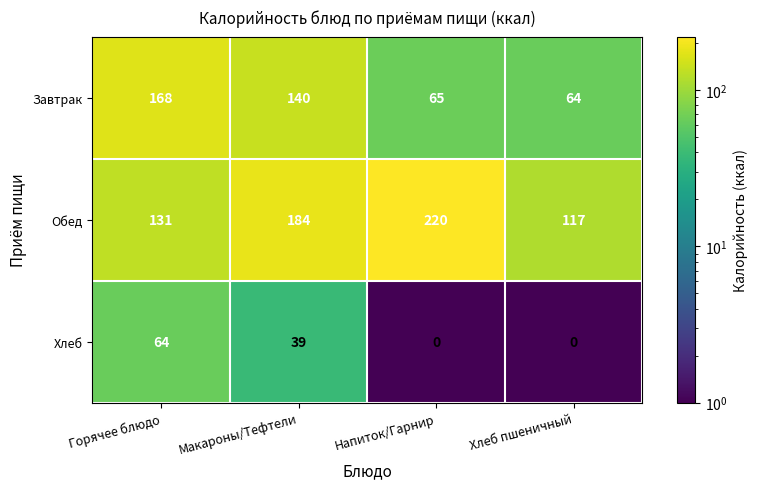

The Завтрак series shows 140 at Макароны/Тефтели. True or false?

True